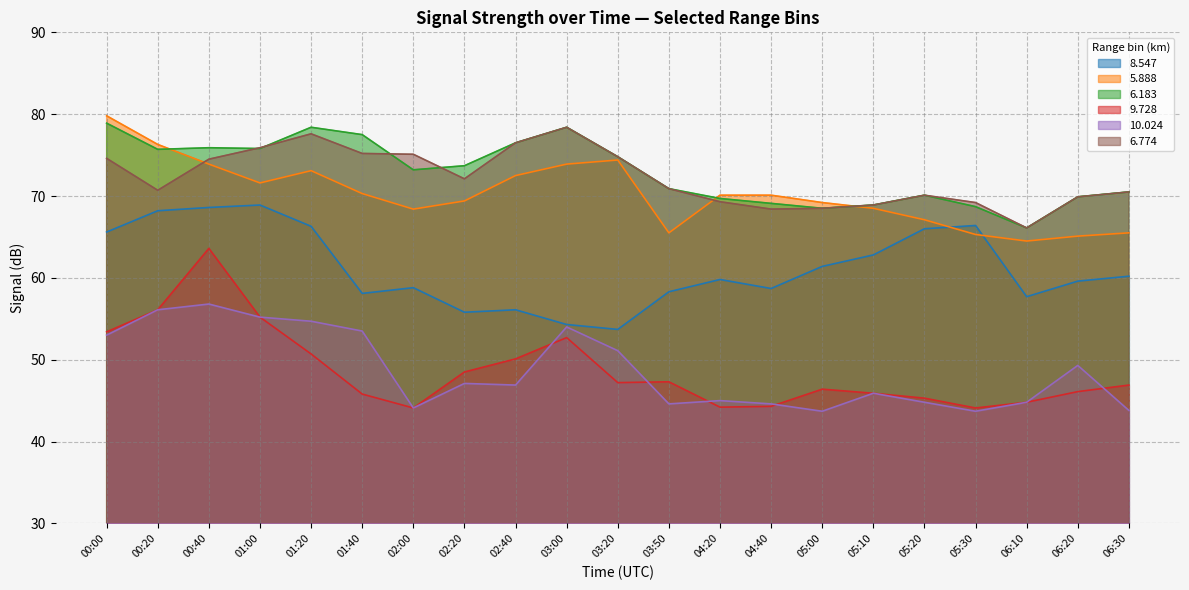

Is it true that 5.888 equals 115.5 at 05:10?

False